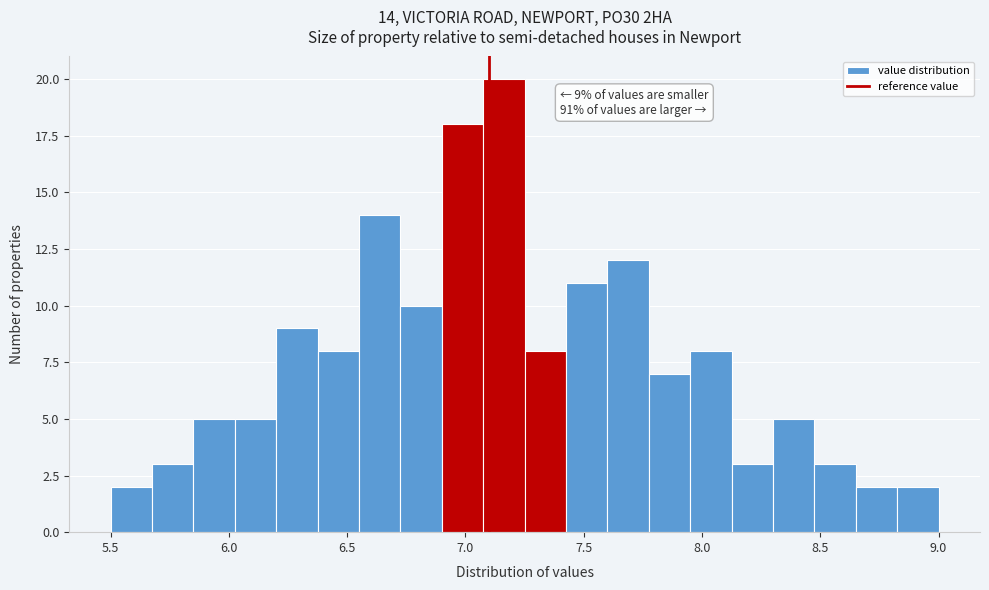

Around what value on the x-axis is the tallest bar? Give the approximate position of its centre, as read against the axis.

7.15